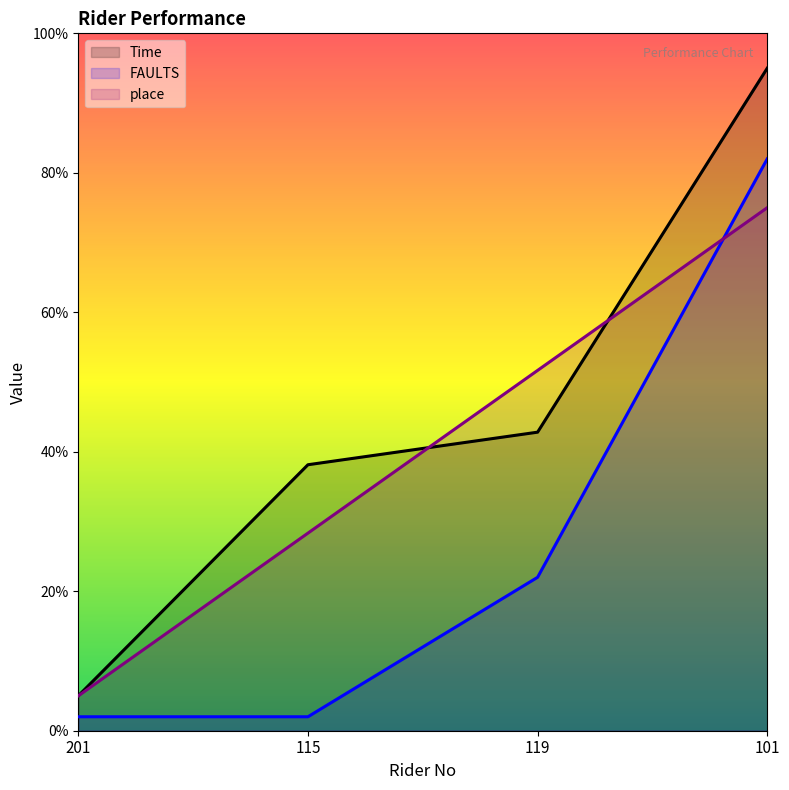

Does the chart have visible grid lines?

No